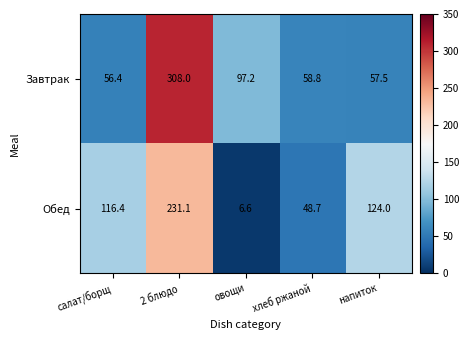

The Обед series shows 116.4 at салат/борщ. True or false?

True